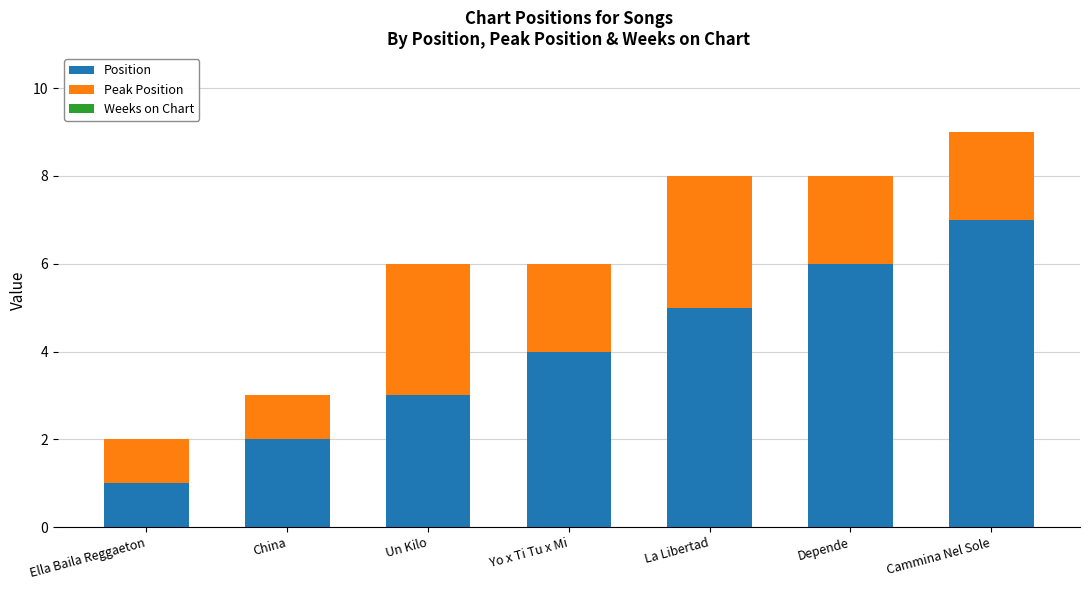

How many series are shown in this chart?

2